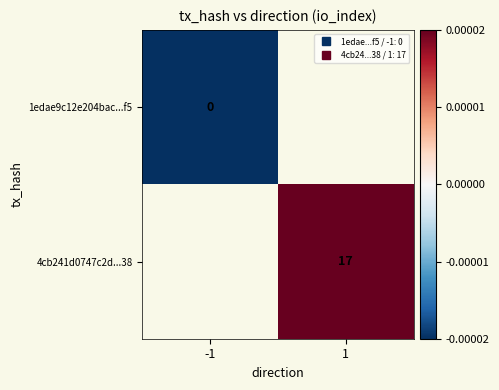

Which category has the highest value across all series?

1